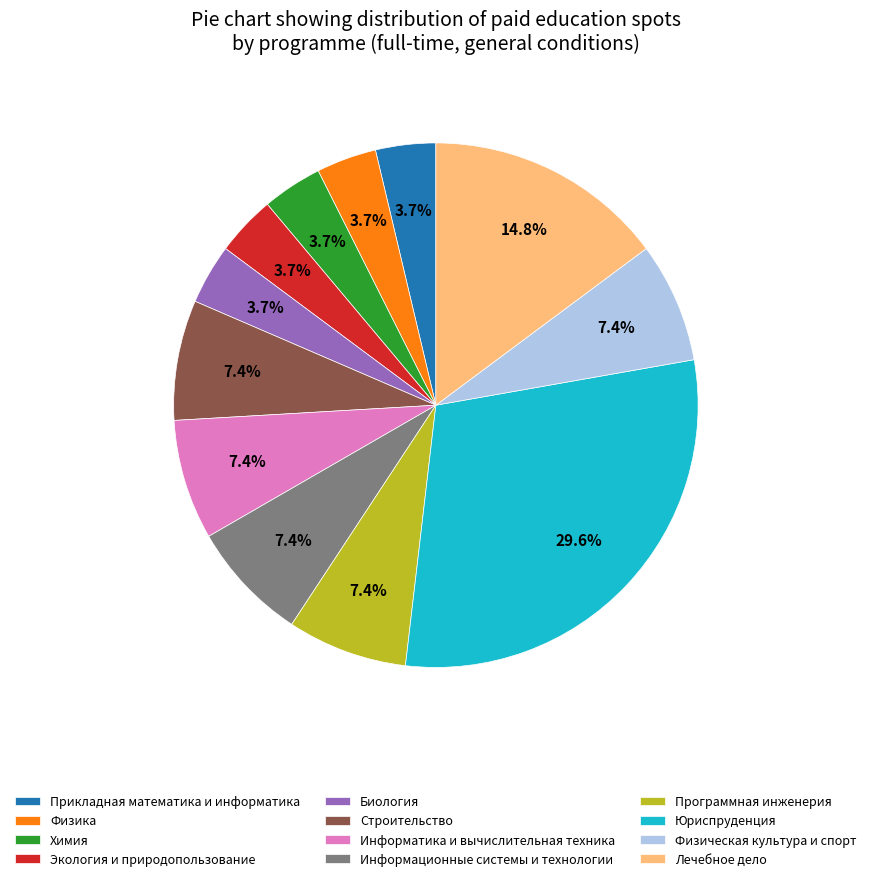

What percentage do Экология и природопользование and Юриспруденция together represent?

33.3%